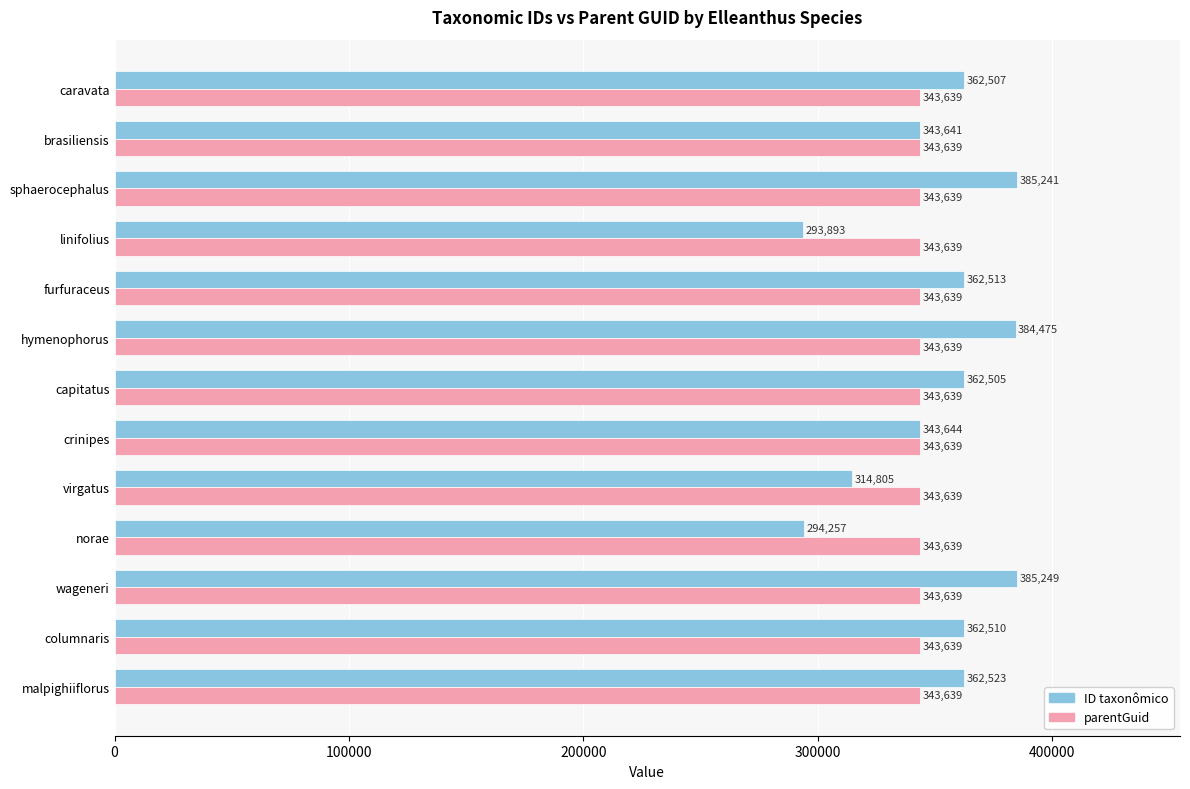

At which category is the sum across all series the highest?

wageneri